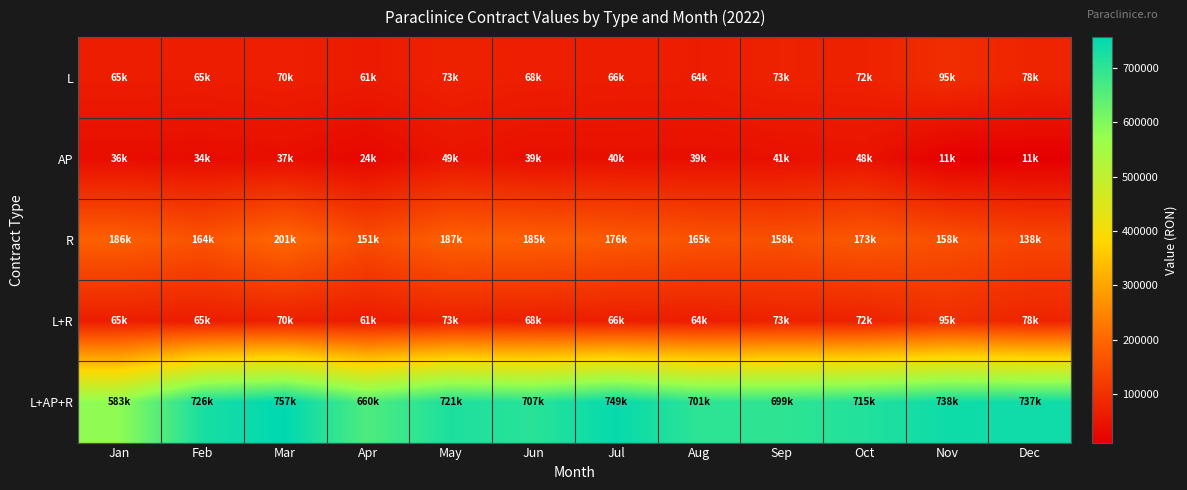

Rank the series by their maximum value, from lowest to highest.

AP, L, L+R, R, L+AP+R